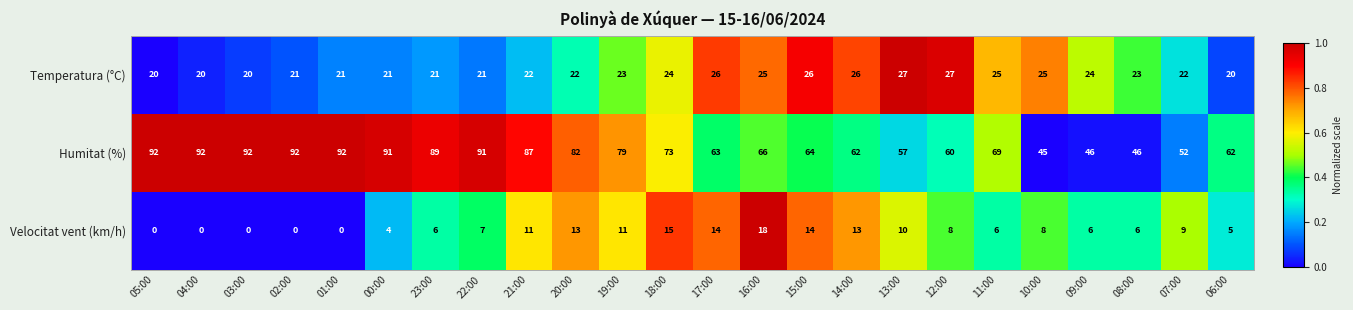

The Temperatura (°C) series shows 20 at 06:00. True or false?

True